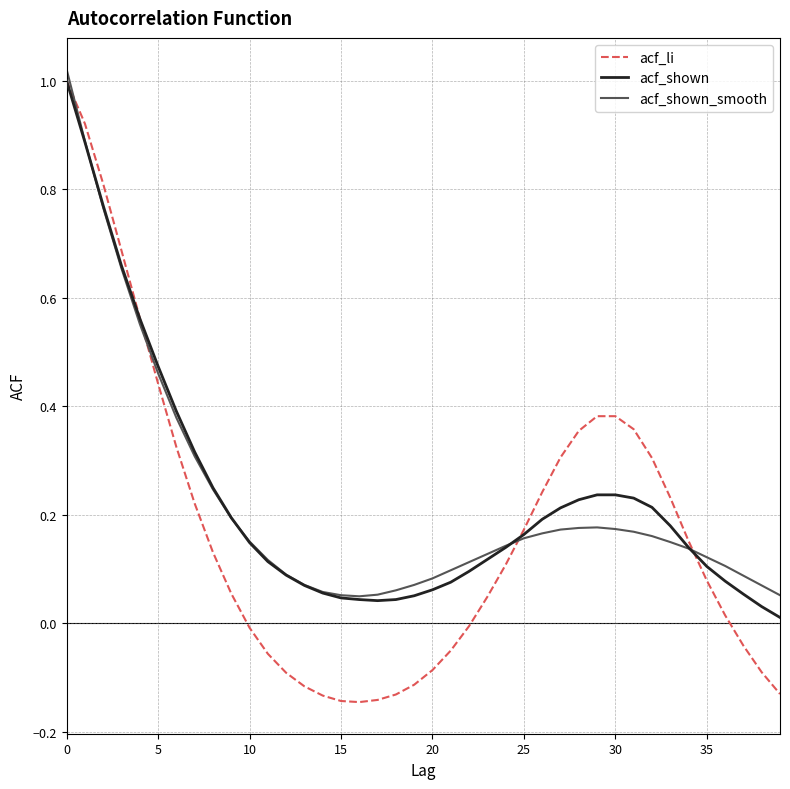

Which series has the widest spread of values?

acf_li